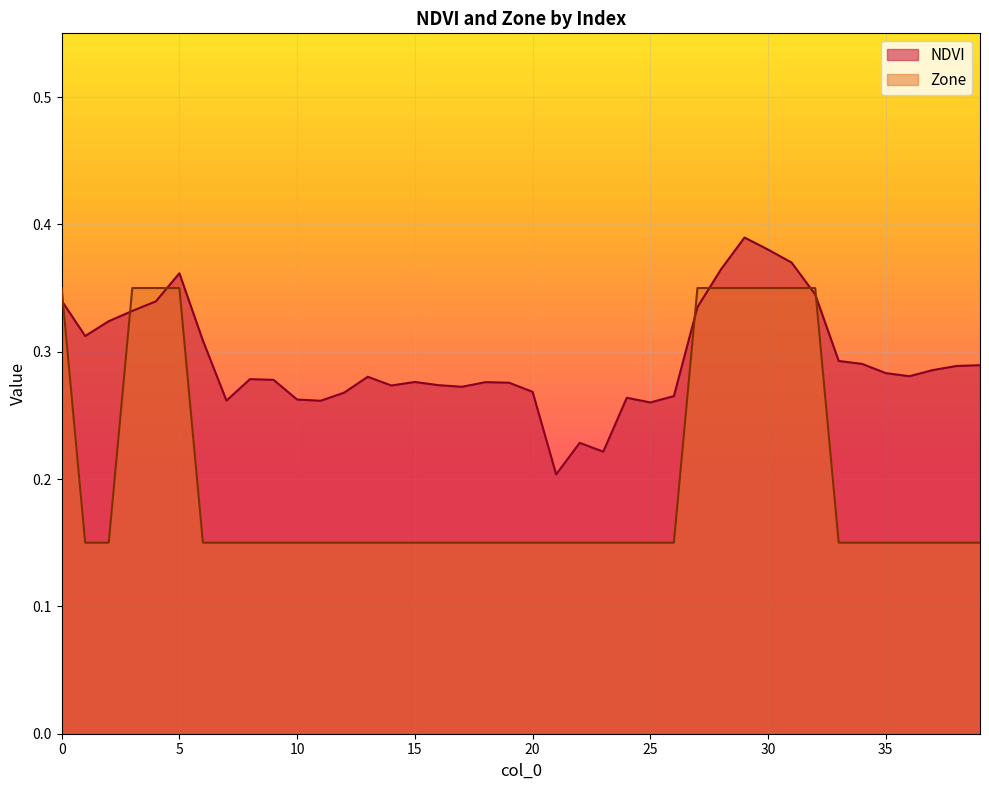

Count the number of categories in the chart.

40